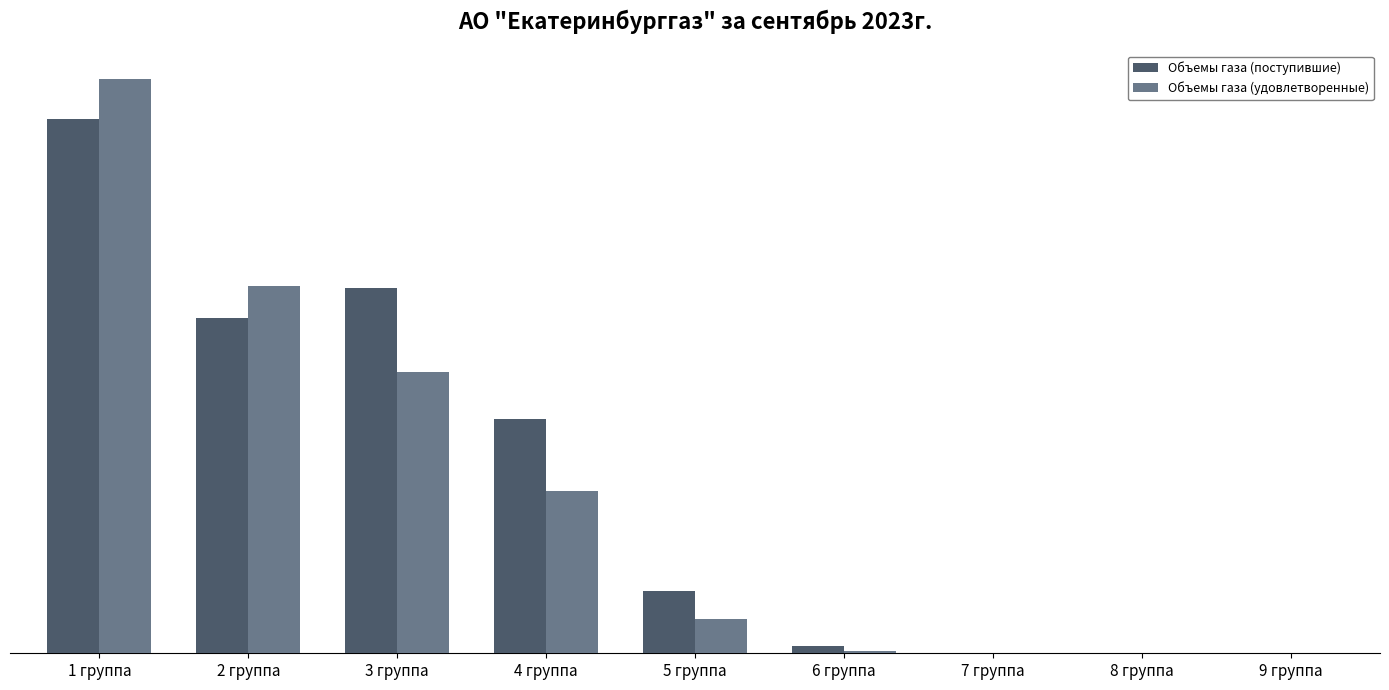

The value of Объемы газа (поступившие) at 8 группа is 28.6. True or false?

True